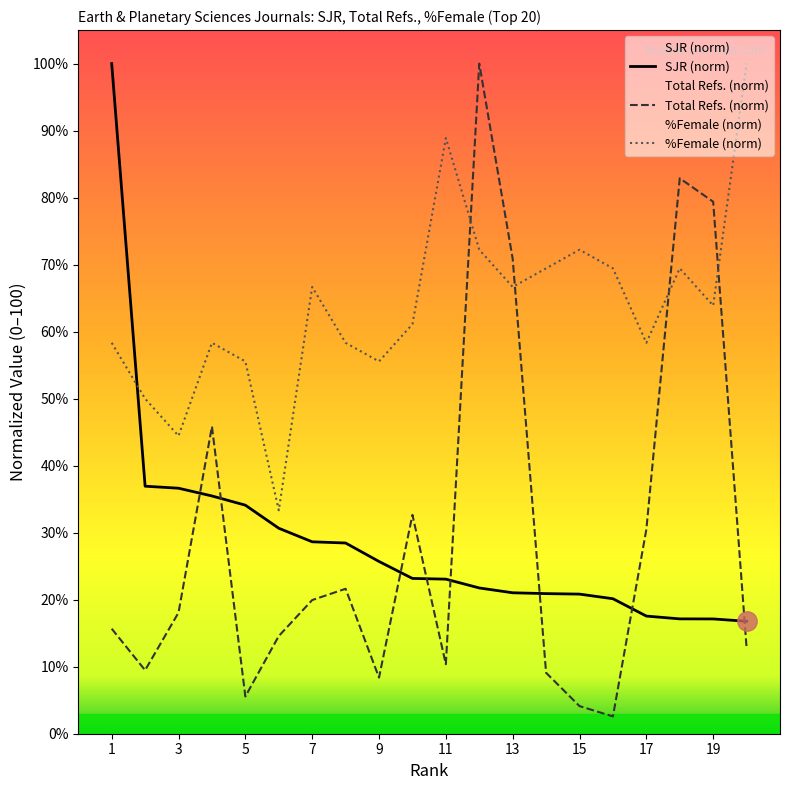

What is the approximate value of %Female at 13?

66.7